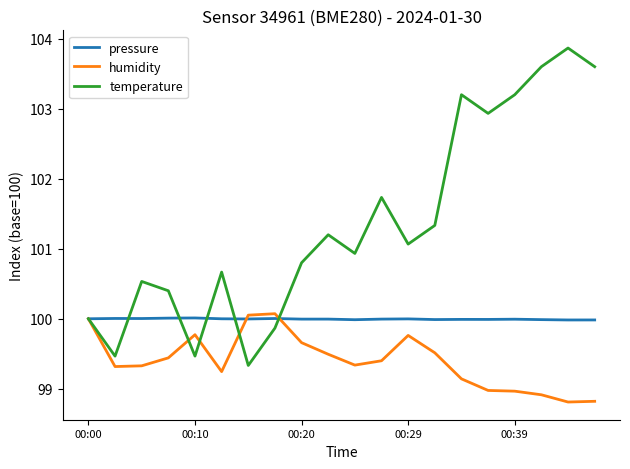

List the series in order of their overall mean, highest first.

temperature, pressure, humidity